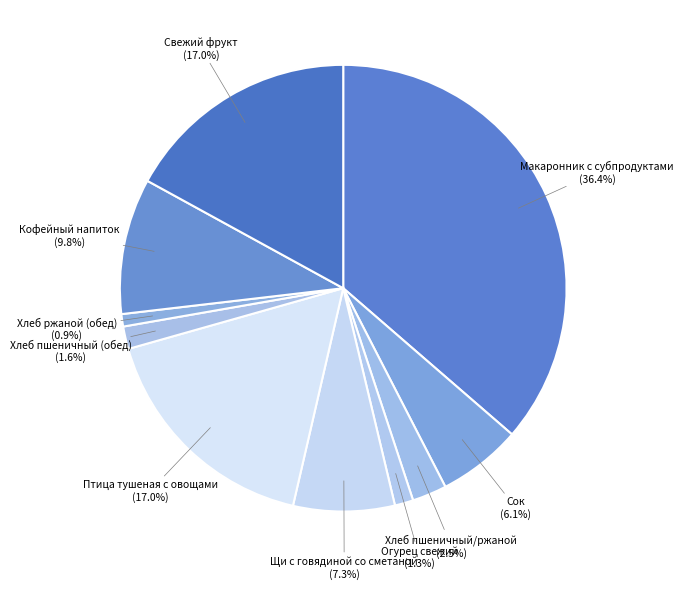

Between Птица тушеная с овощами (17.0%) and Хлеб ржаной (обед) (0.9%), which is larger?

Птица тушеная с овощами (17.0%)